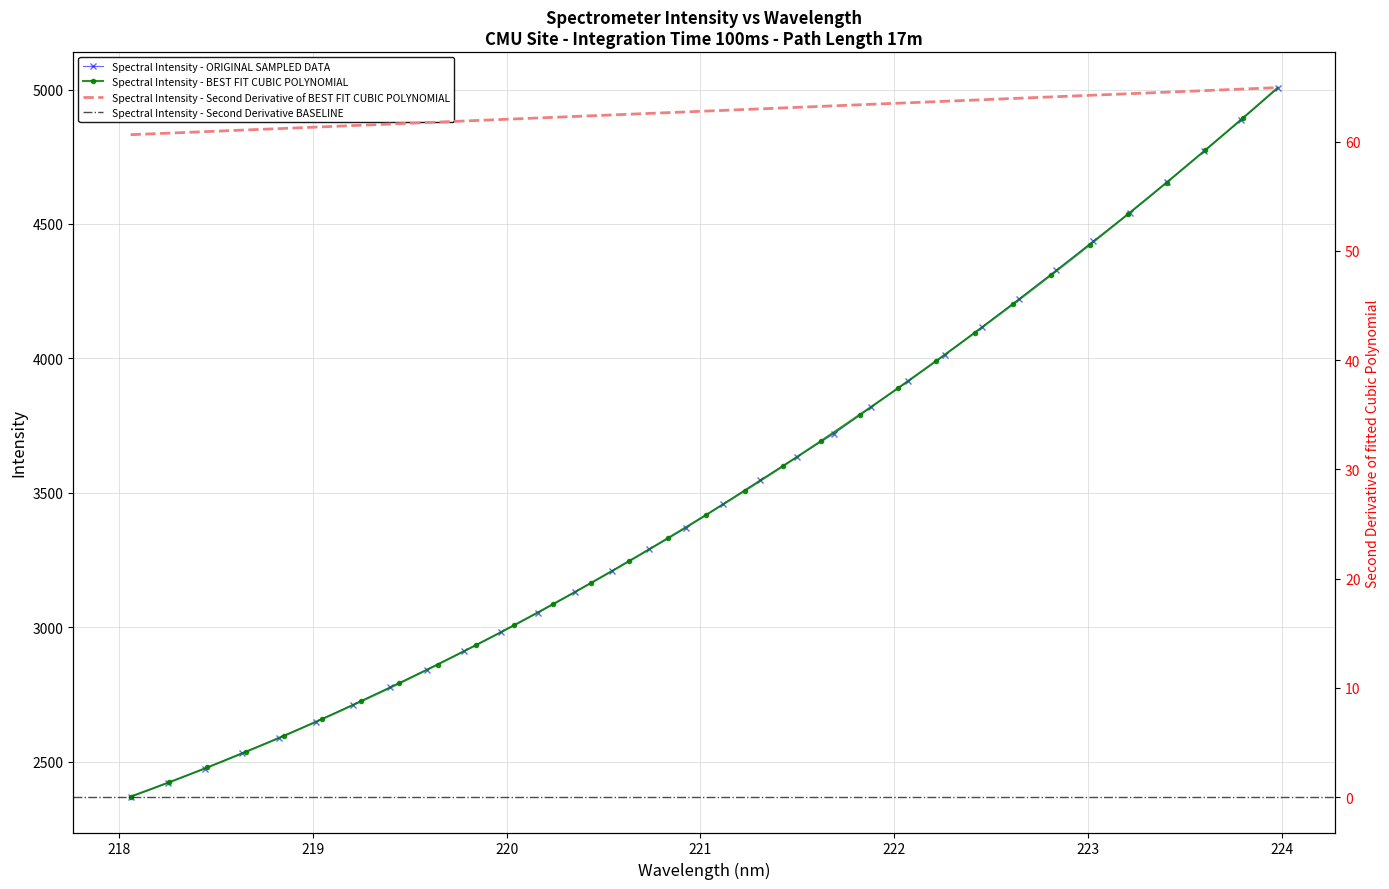

What is the value of the Spectral Intensity - ORIGINAL SAMPLED DATA point at the 16th from the left?

3369.6